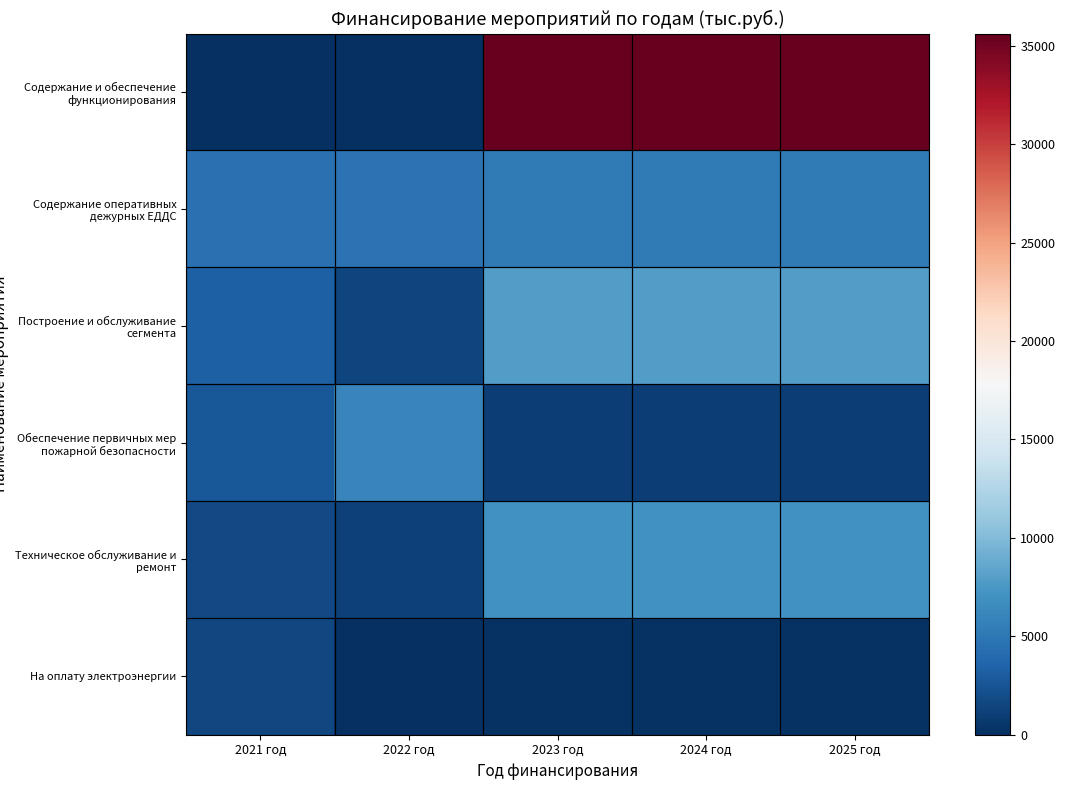

At which category is the sum across all series the highest?

2023 год